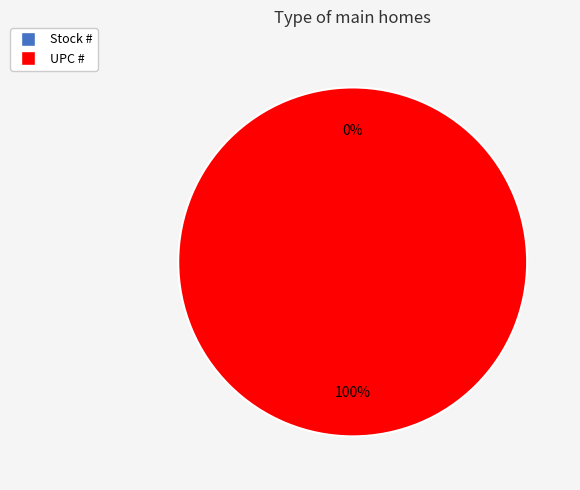

The Stock # slice represents 0% of the pie. True or false?

True